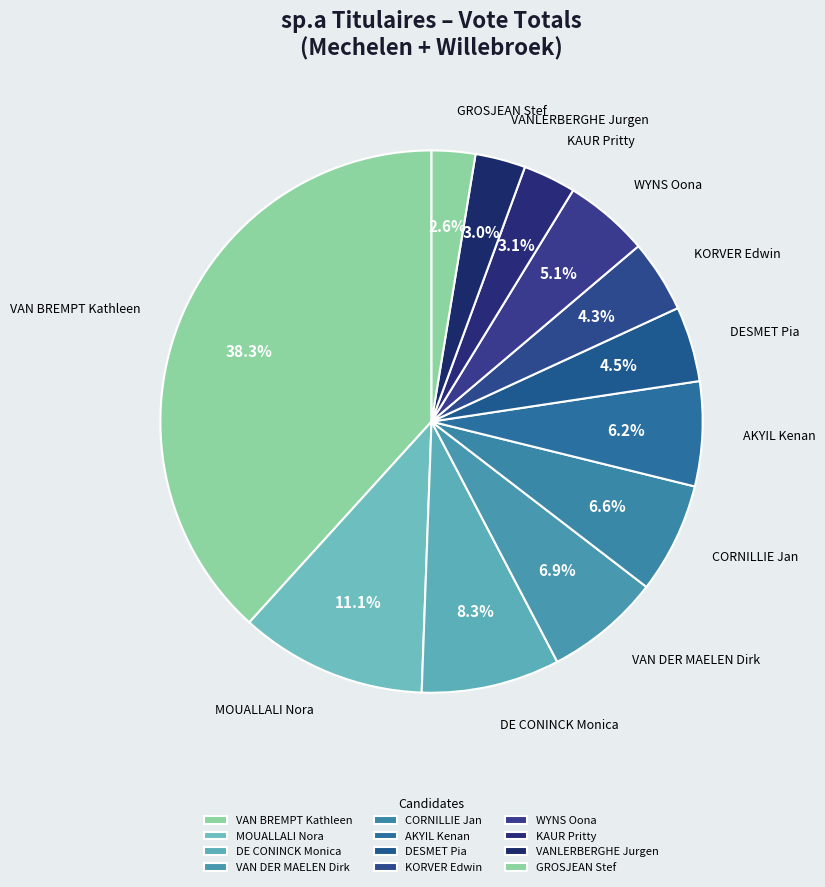

Count the number of slices in the pie.

12